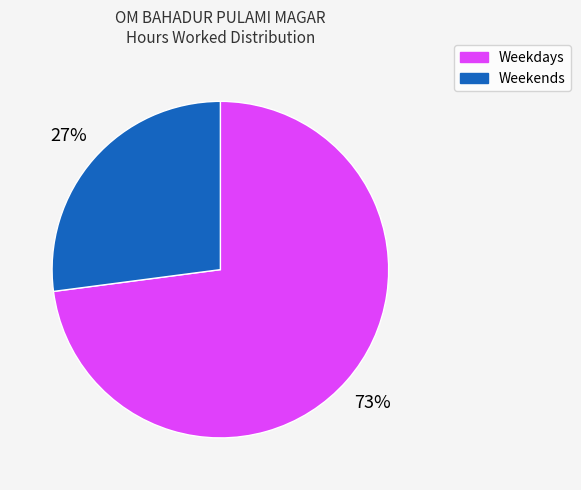

To the nearest percent, what is the average slice percentage?

50%